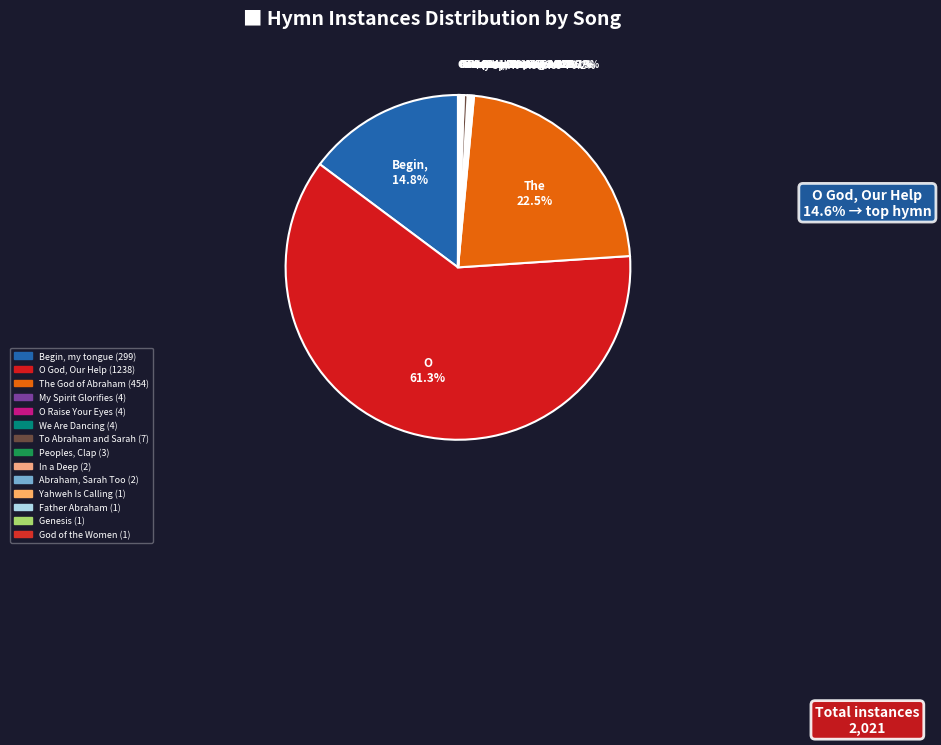

What is the largest slice in the pie chart?

O God, Our Help (1238)